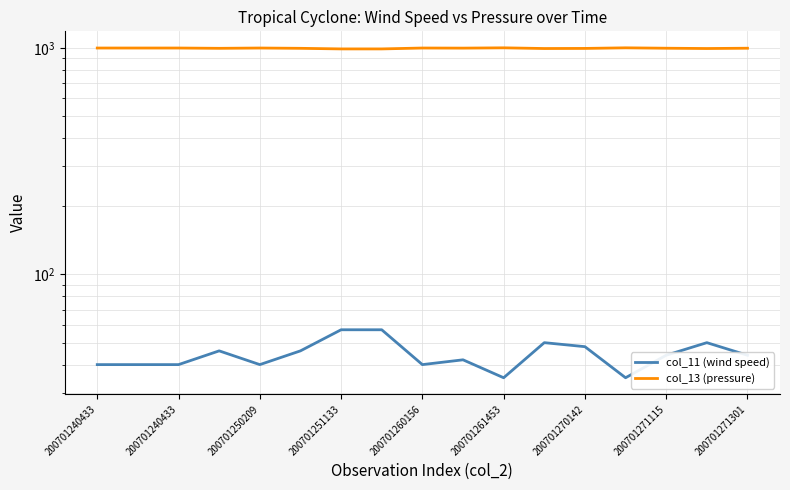

How many interior local peaks does the col_11 (wind speed) series have?

4